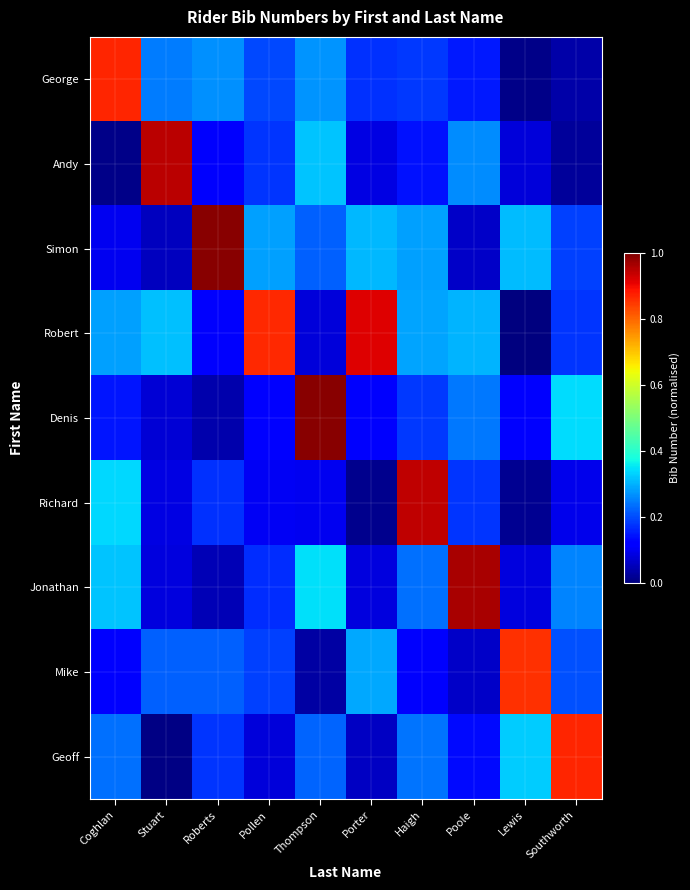

Which has a higher value, Roberts or Lewis?

Roberts